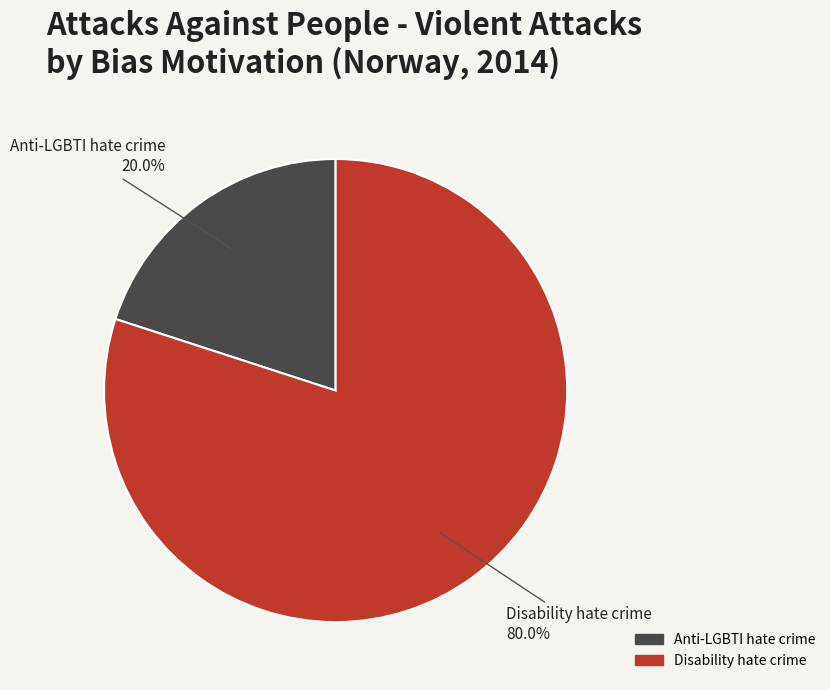

To the nearest percent, what is the average slice percentage?

50%